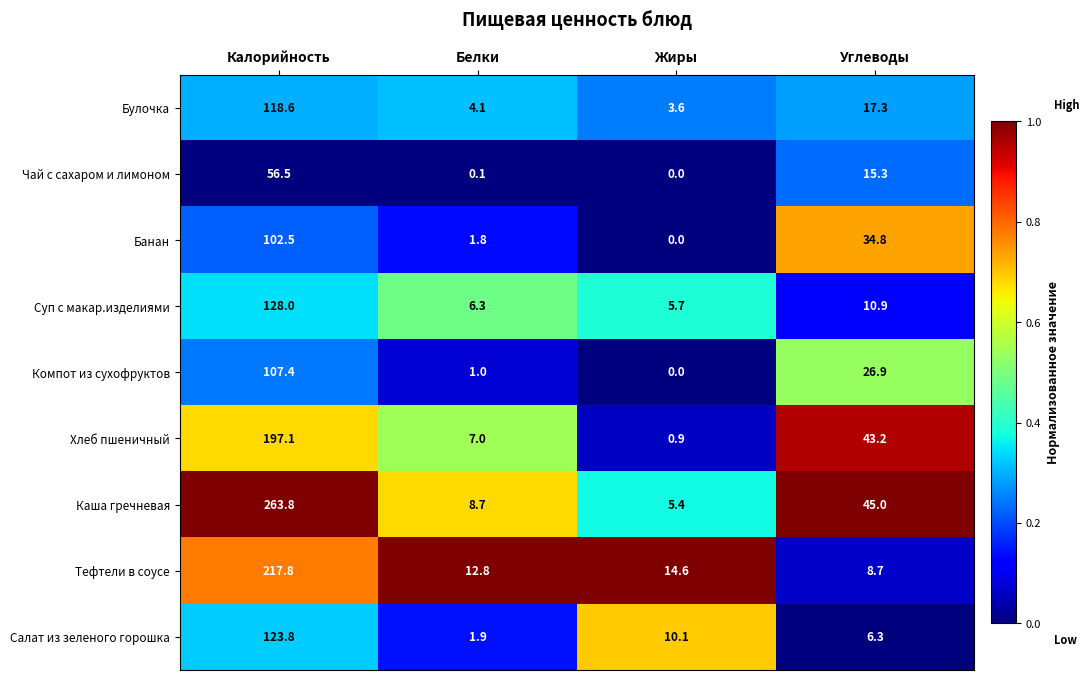

Is it true that Булочка equals 3.6 at Жиры?

True